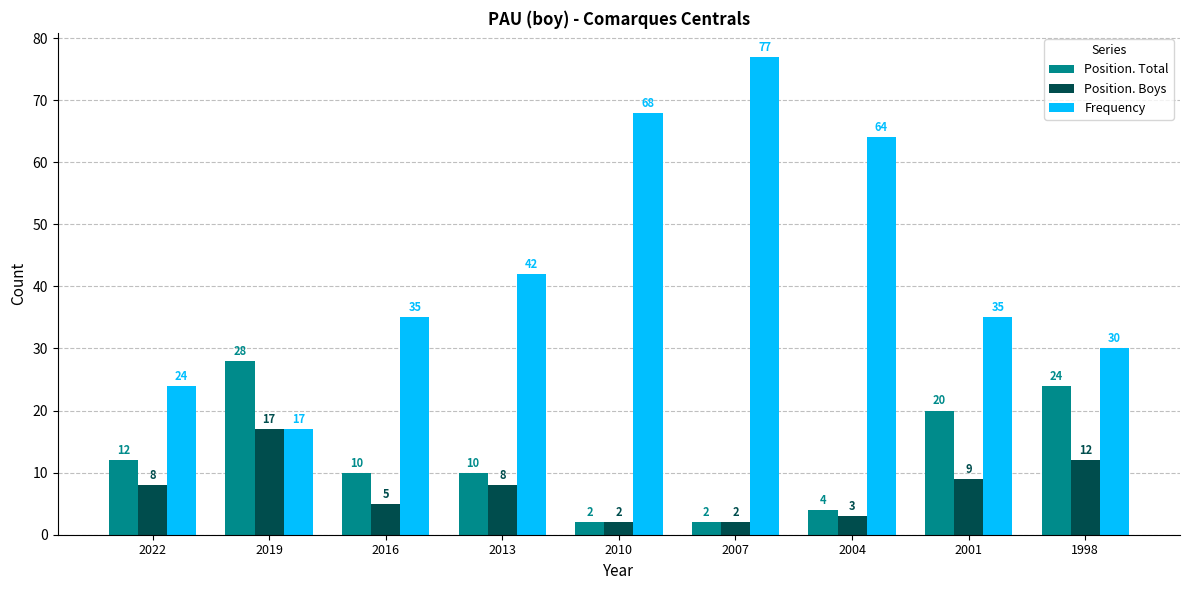

At which category is the sum across all series the highest?

2007